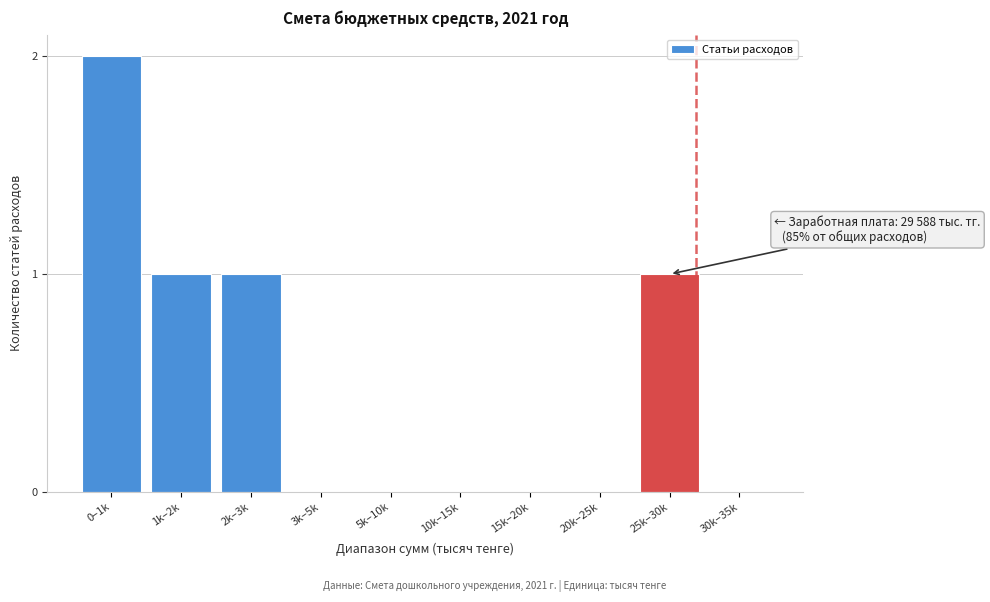

Reading right to left, list all the values displayed in this chart.

30k–35k=0	25k–30k=1	20k–25k=0	15k–20k=0	10k–15k=0	5k–10k=0	3k–5k=0	2k–3k=1	1k–2k=1	0–1k=2